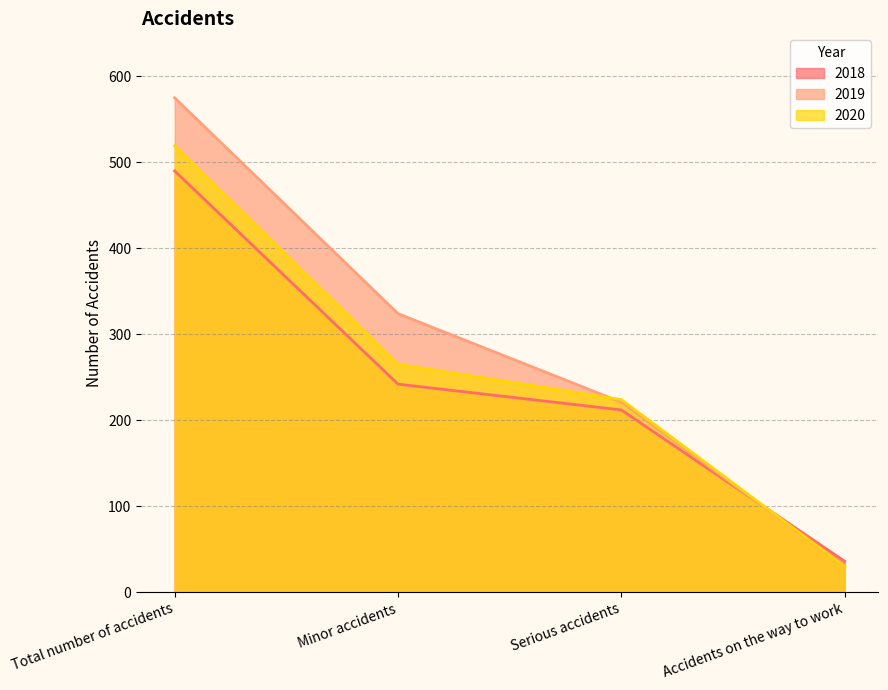

Rank the series by their average value, from highest to lowest.

2019, 2020, 2018